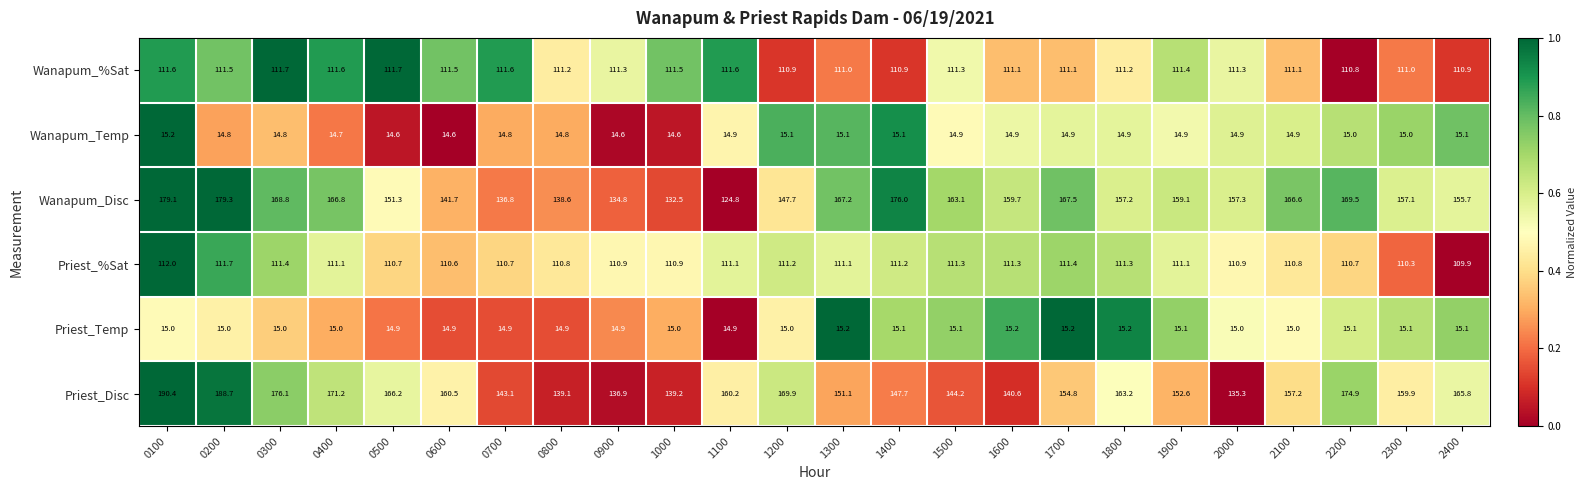

At how many categories does at least one series exceed 119?

24